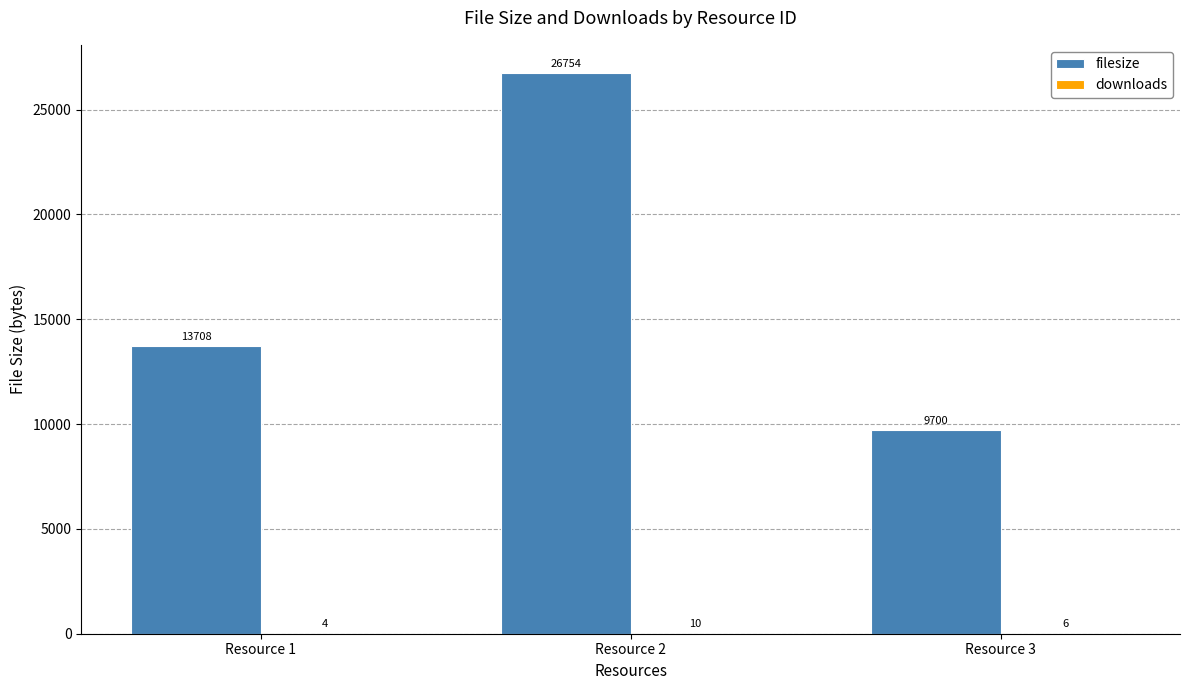

Which series changed the most between Resource 2 and Resource 3?

filesize